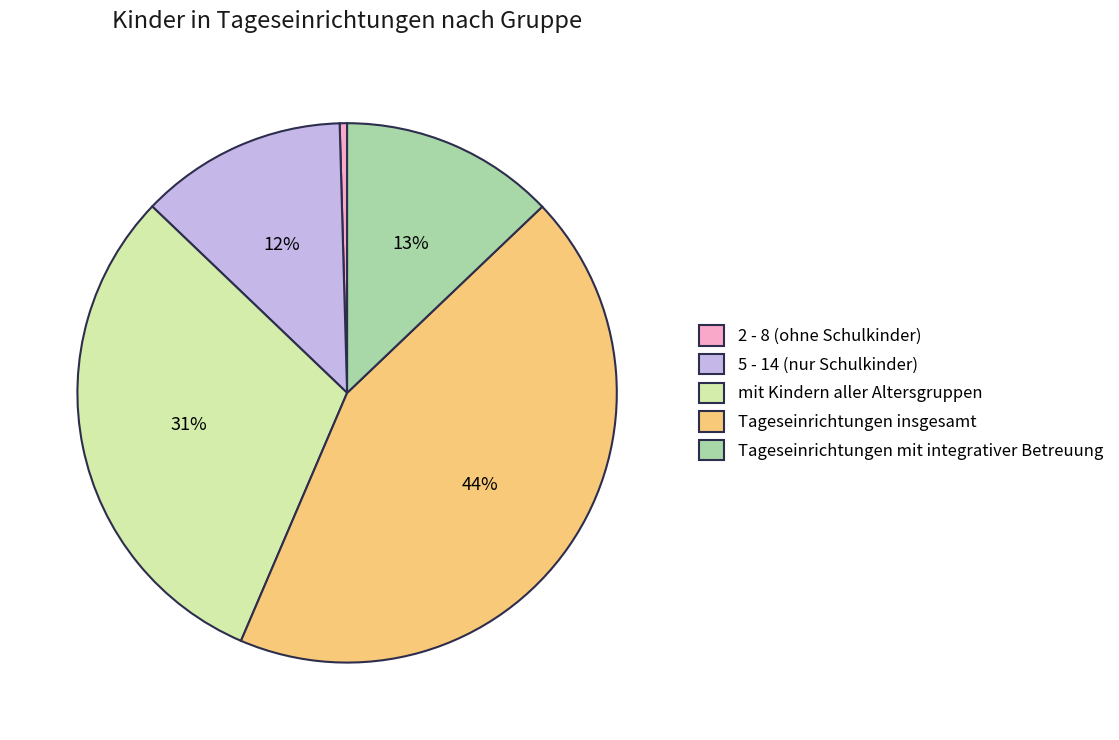

Is the sum of 5 - 14 (nur Schulkinder) and Tageseinrichtungen insgesamt greater than half?

Yes